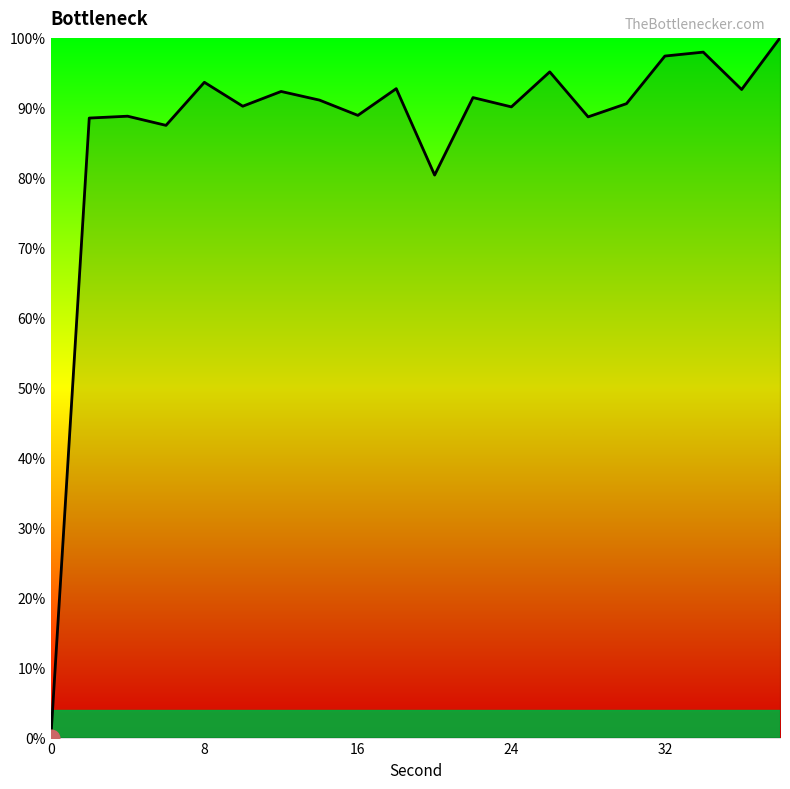

What is the greatest value displayed?

100.0